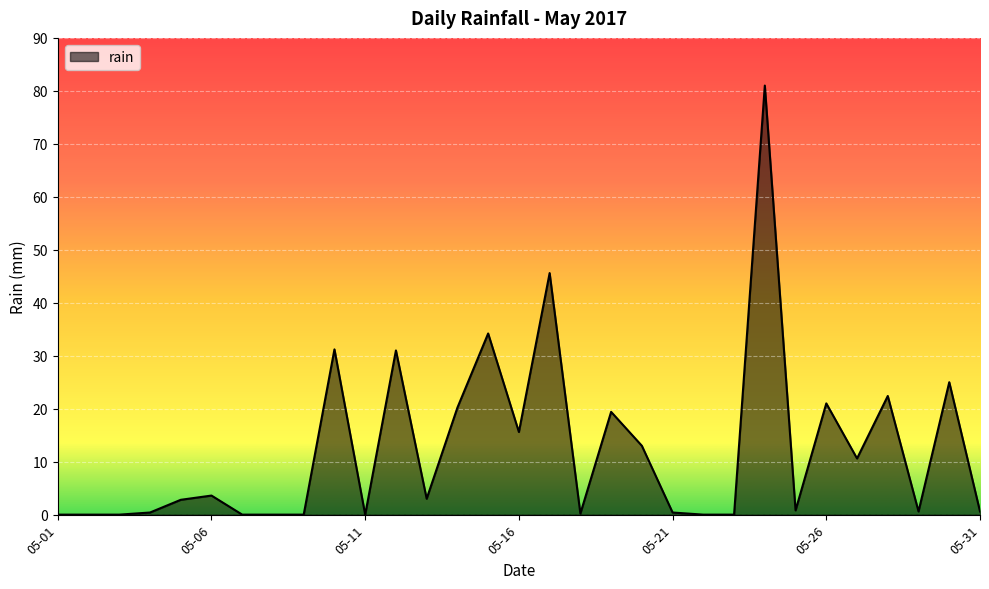

What is the maximum value shown in the chart?

81.0